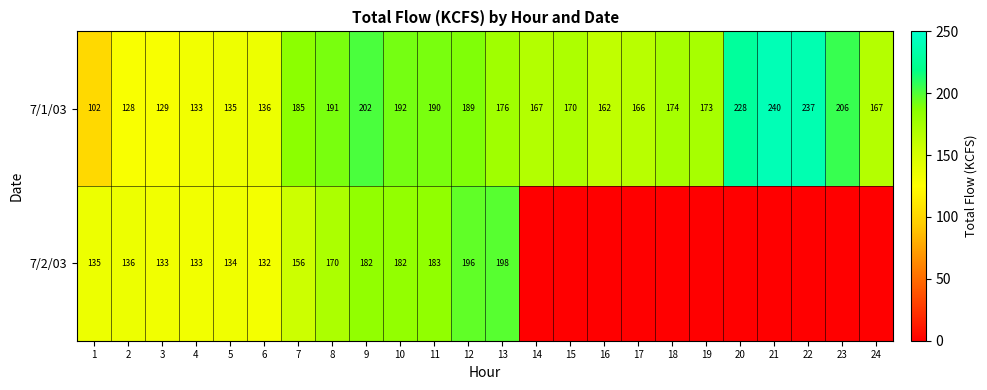

What is the sum of all 7/1/03 values?

4178